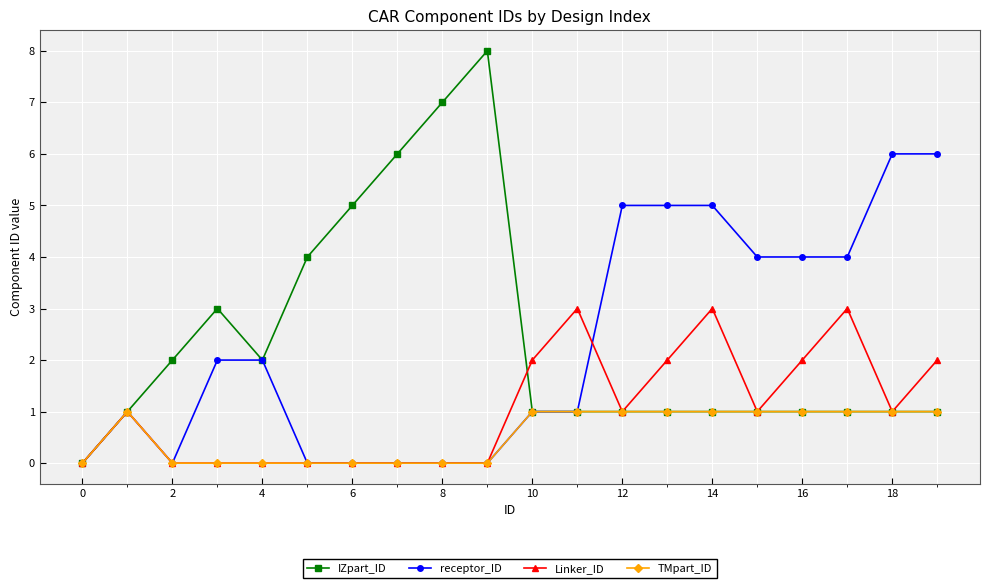

Which series has the largest range (max minus min)?

IZpart_ID